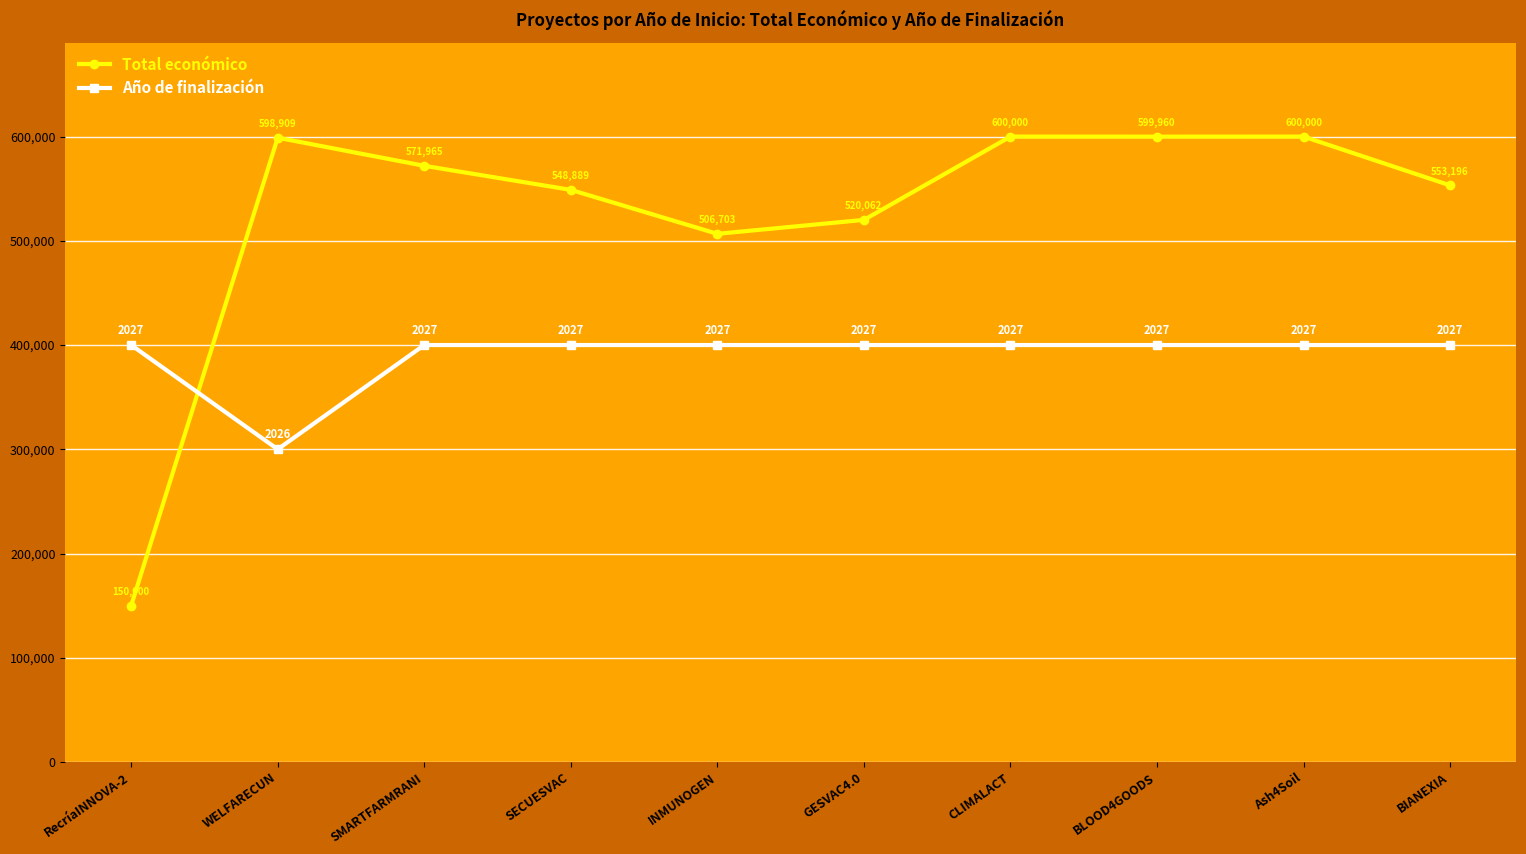

What position from the left is GESVAC4.0?

6